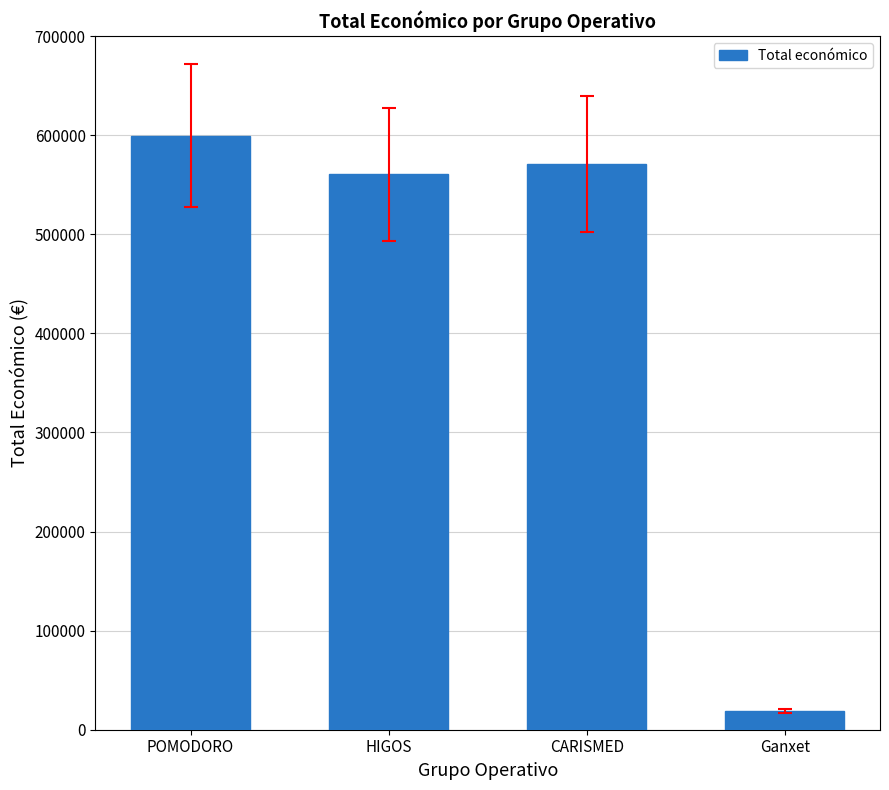

Does the chart contain stacked bars?

No